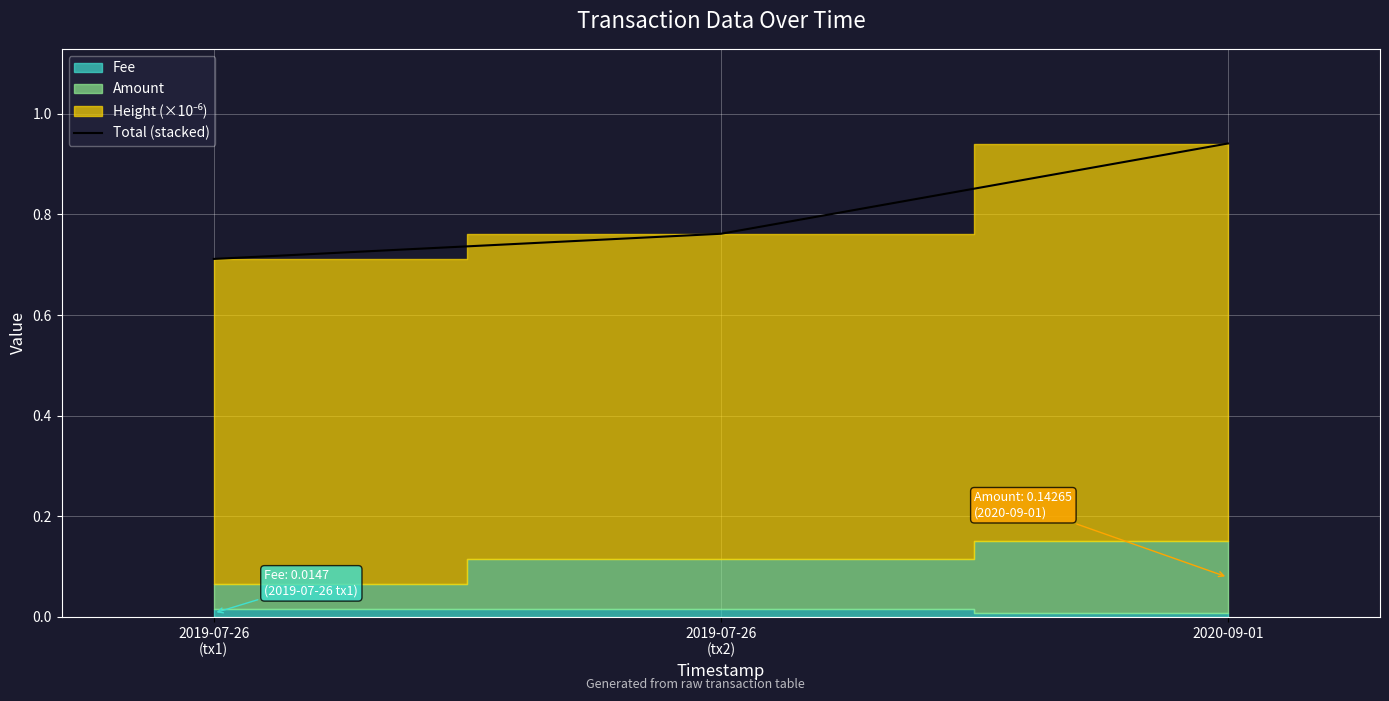

At which label is the value closest to 0?

2019-07-26
(tx1)